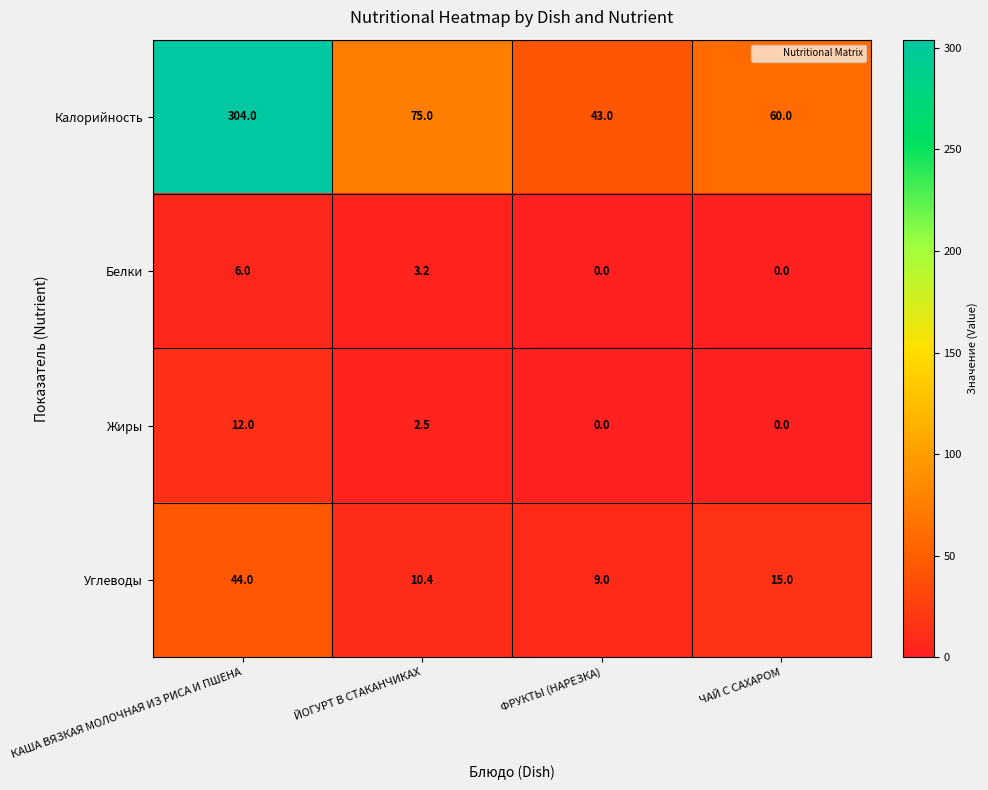

Between ФРУКТЫ (НАРЕЗКА) and ЧАЙ С САХАРОМ, which series saw the biggest shift?

Калорийность